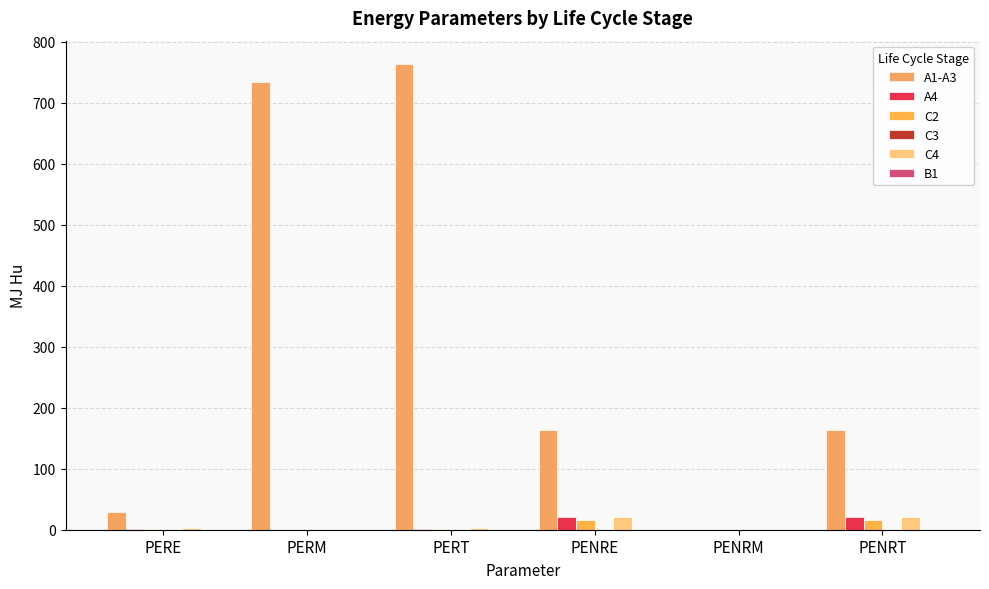

How many values in the C2 series exceed 0?

4